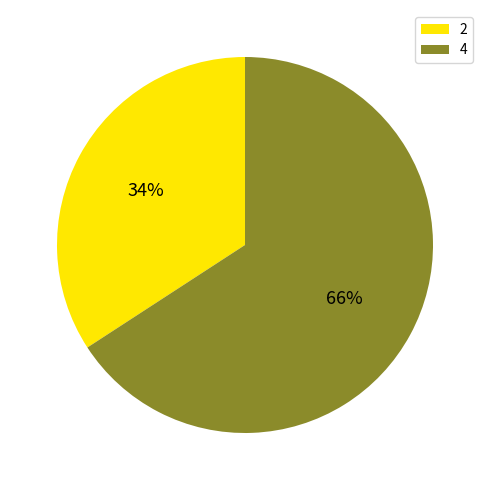

To the nearest percent, what is the difference between the largest and smallest slice percentages?

32%